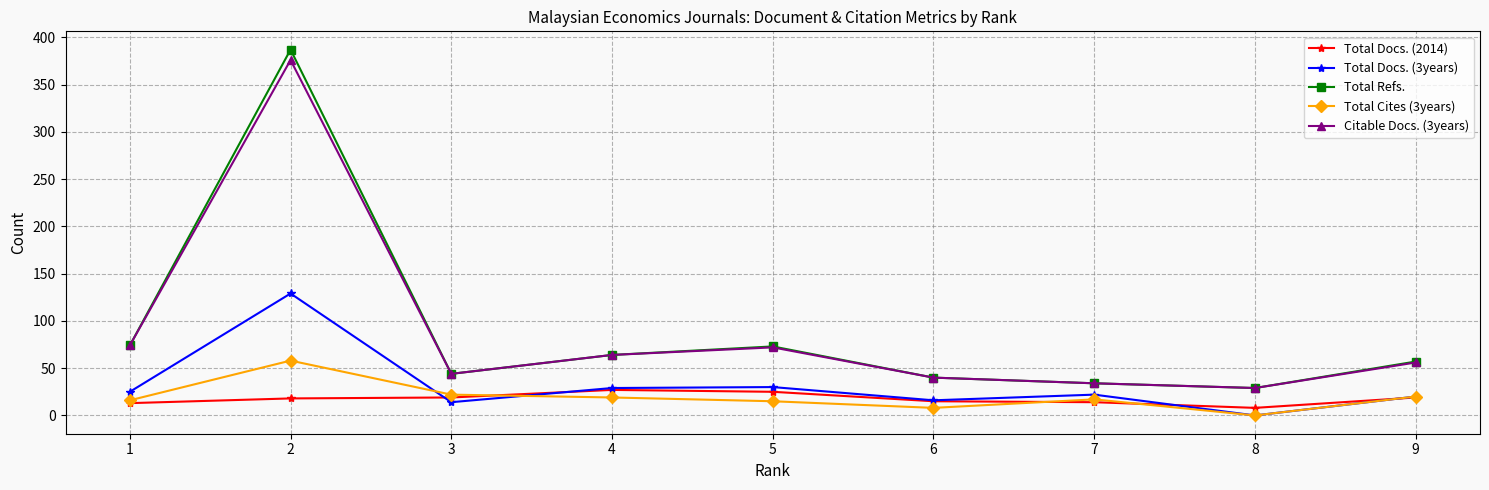

What is the average value of the Total Refs. series?

89